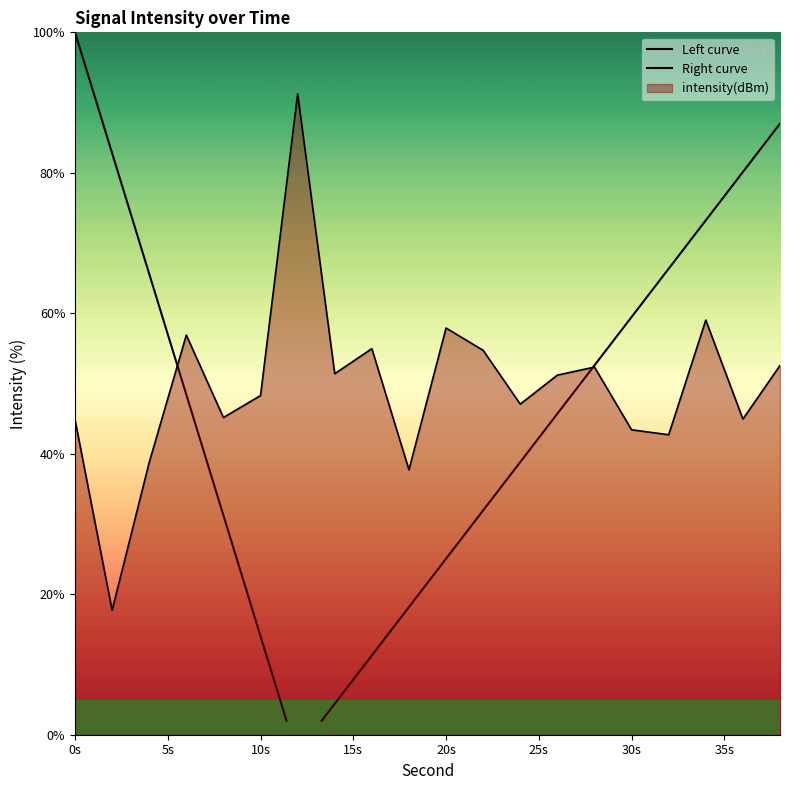

What is the value of the 20th point from the left?

52.6